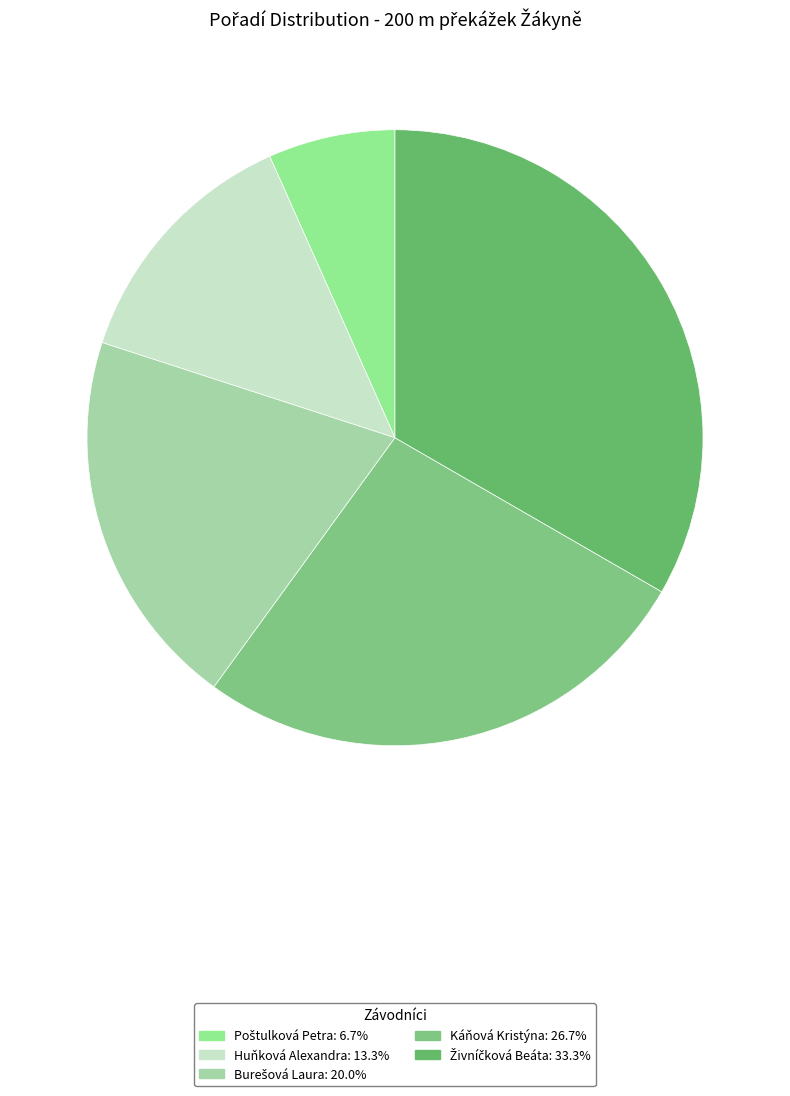

How many slices are in this pie chart?

5